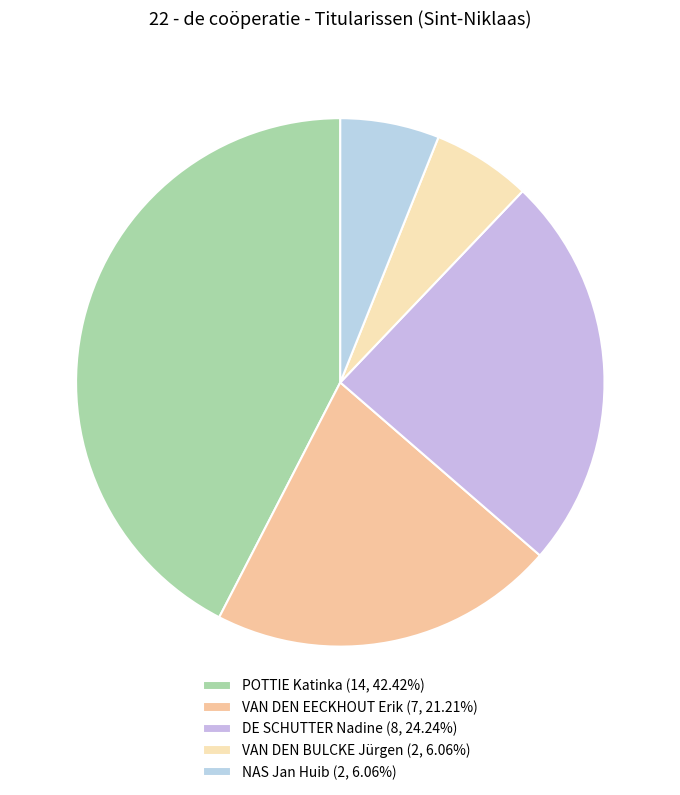

To the nearest percent, what is the difference between the largest and smallest slice percentages?

36%